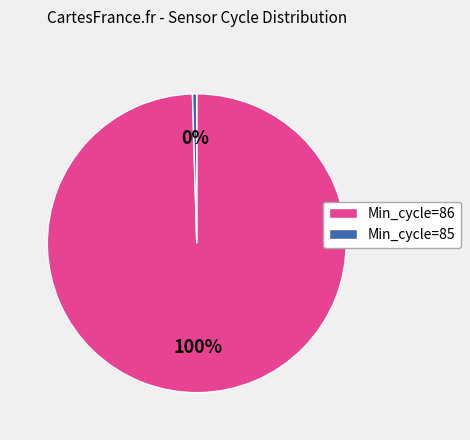

To the nearest percent, what is the average slice percentage?

50%